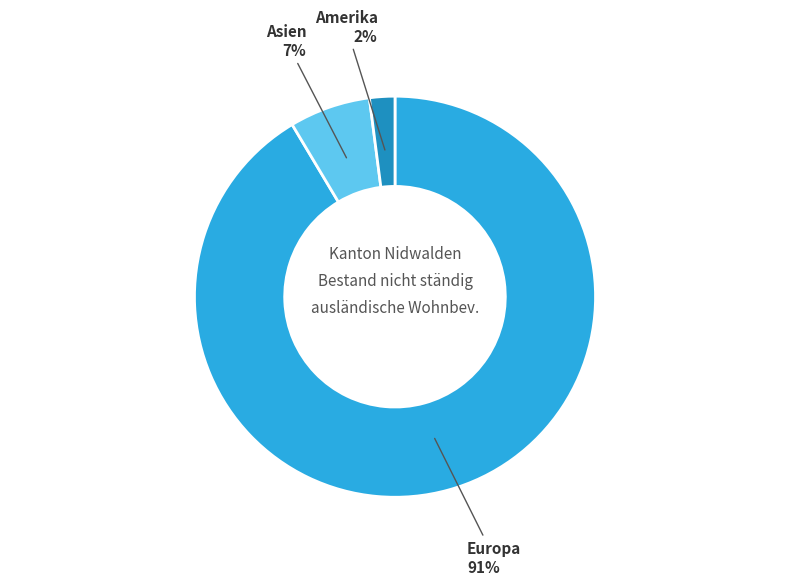

Which slice is the smallest?

Amerika